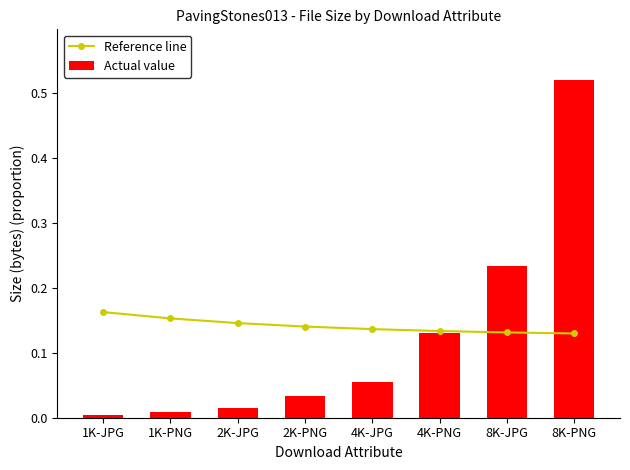

What is the label of the 4th bar from the right?

4K-JPG